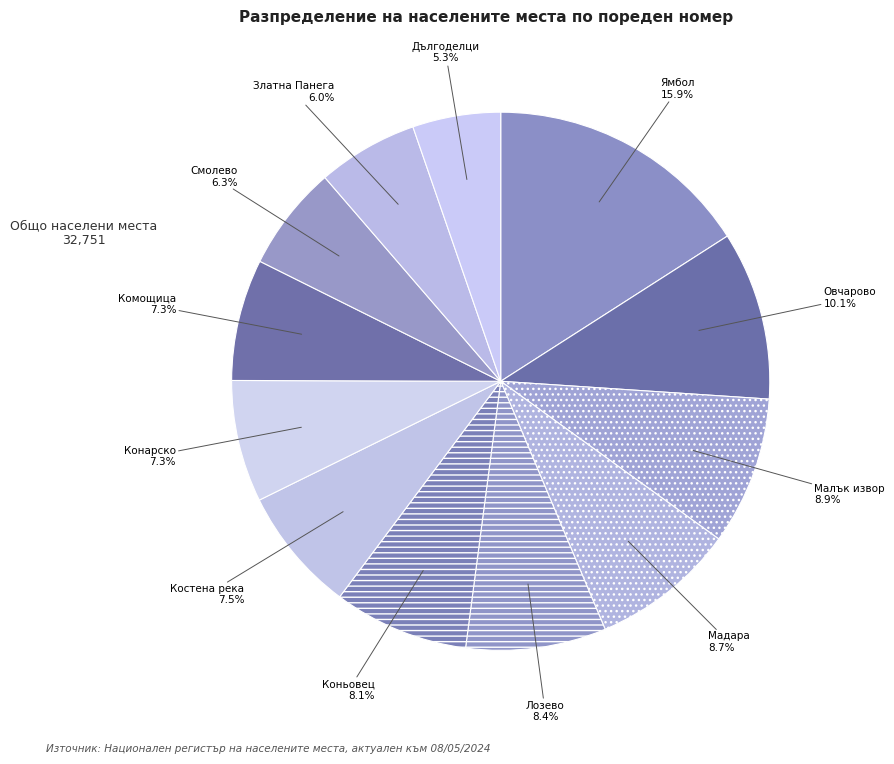

What is the ratio of the value at Конарско to the value at Мадара?

0.8